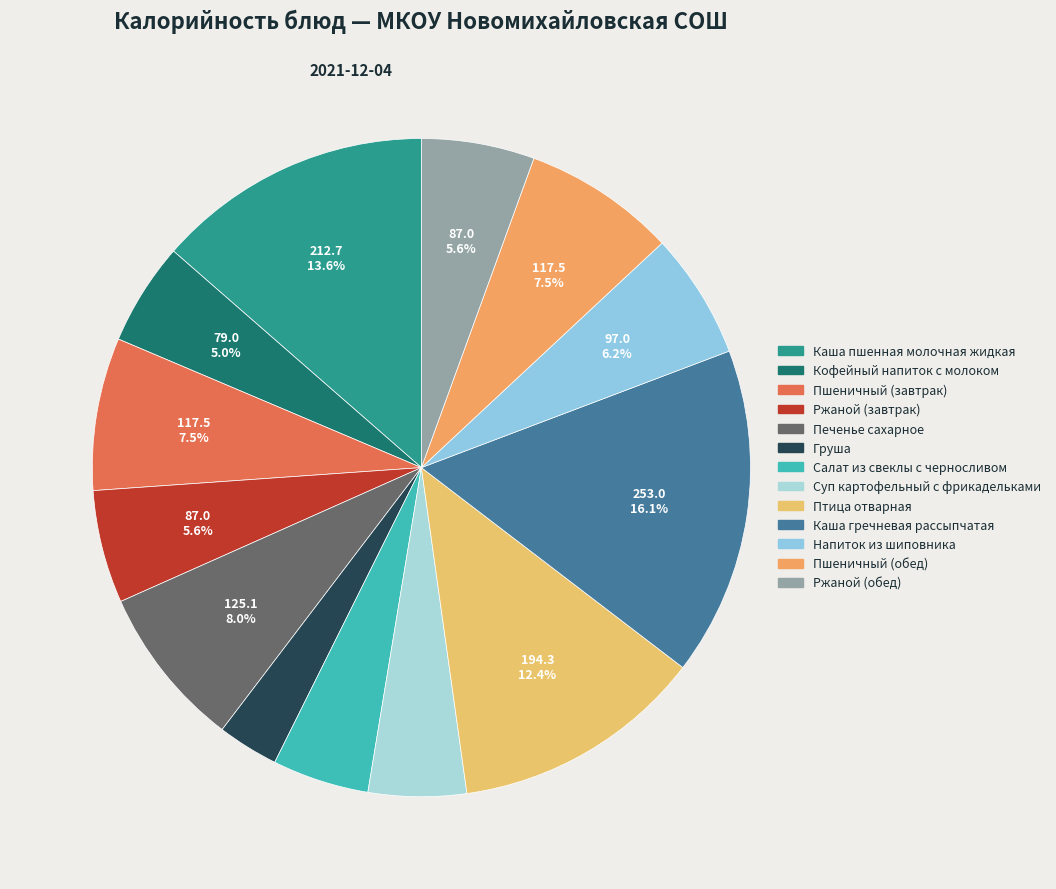

Is it true that Пшеничный (завтрак) is 1% of the pie?

False